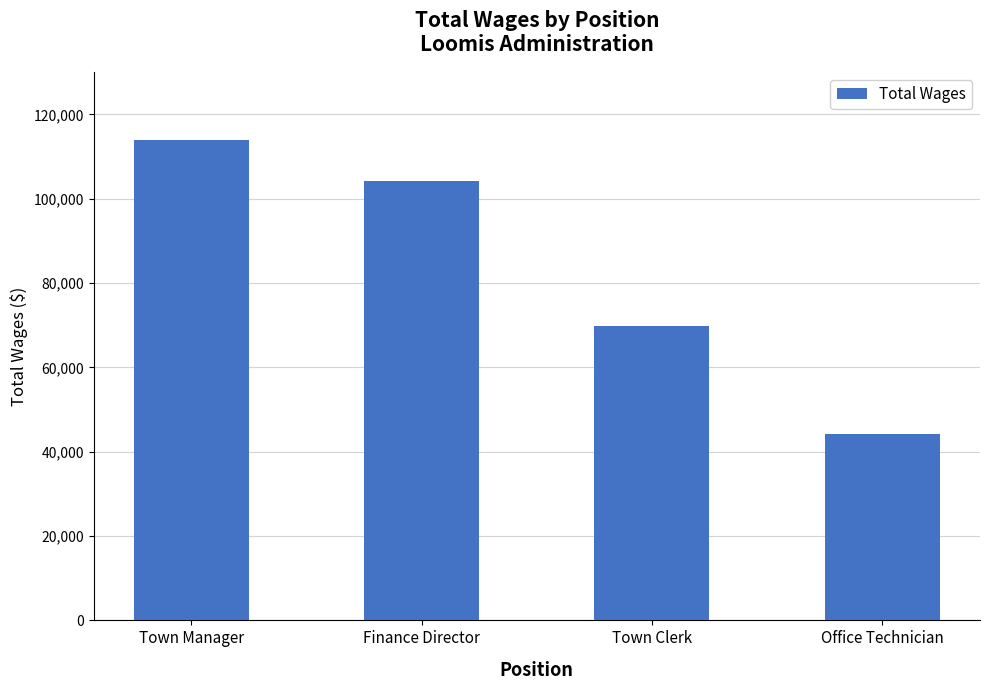

Which category has the highest value across all series?

Town Manager